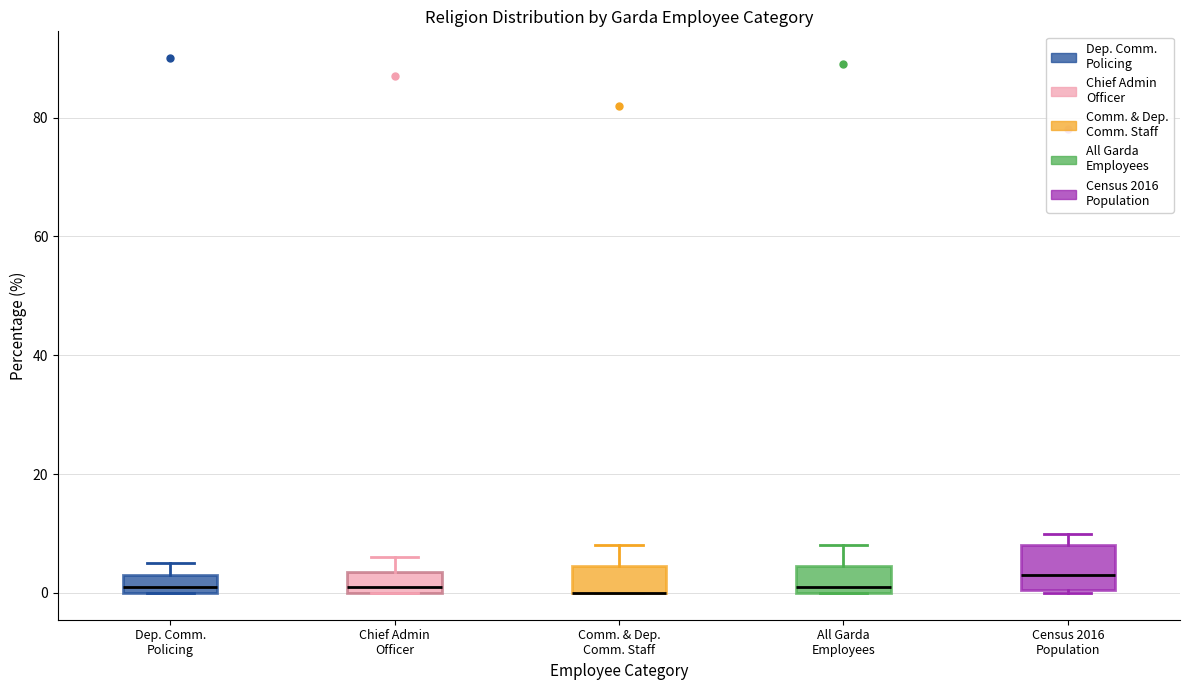

Which box is the tallest, from its lower edge to its upper edge?

Census 2016 Population